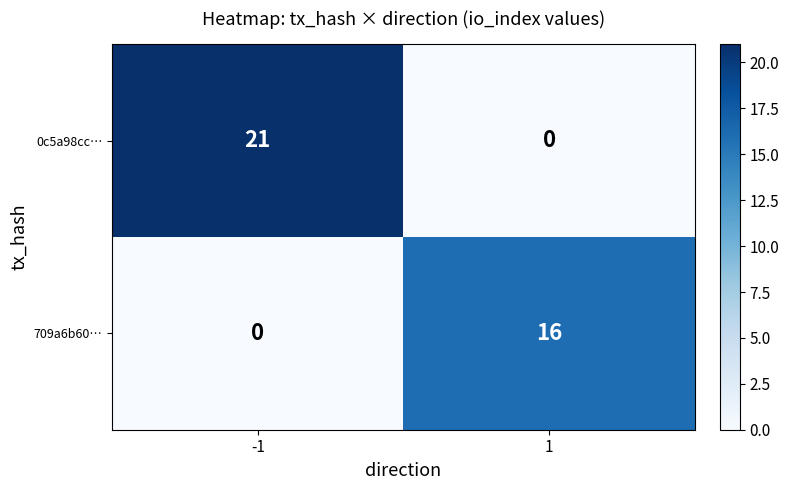

Rank the series by their maximum value, from lowest to highest.

709a6b60…, 0c5a98cc…